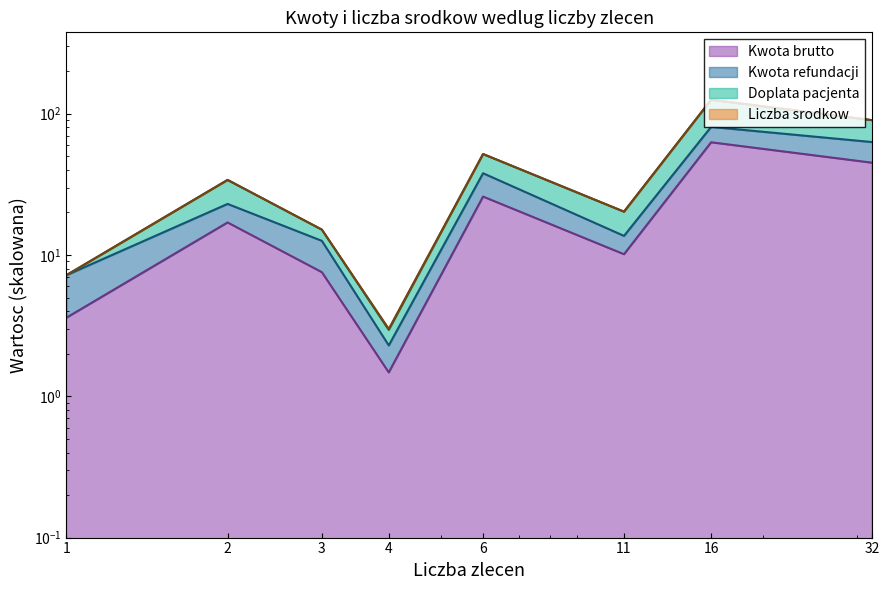

At which label is Doplata pacjenta closest to 64?

6